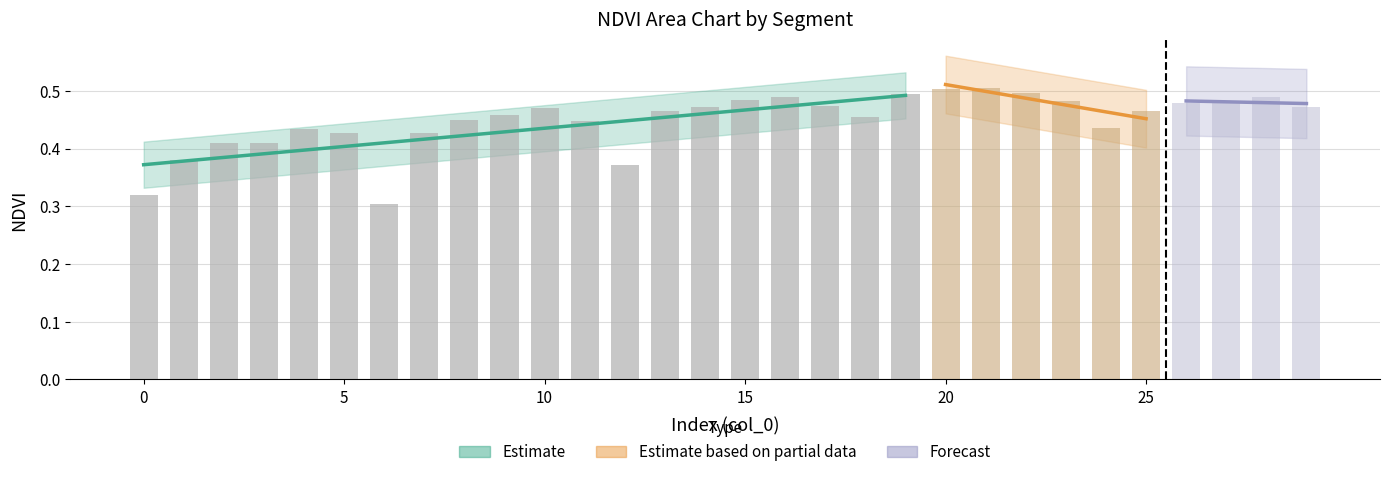

The NDVI series shows 0.2 at 3. True or false?

False